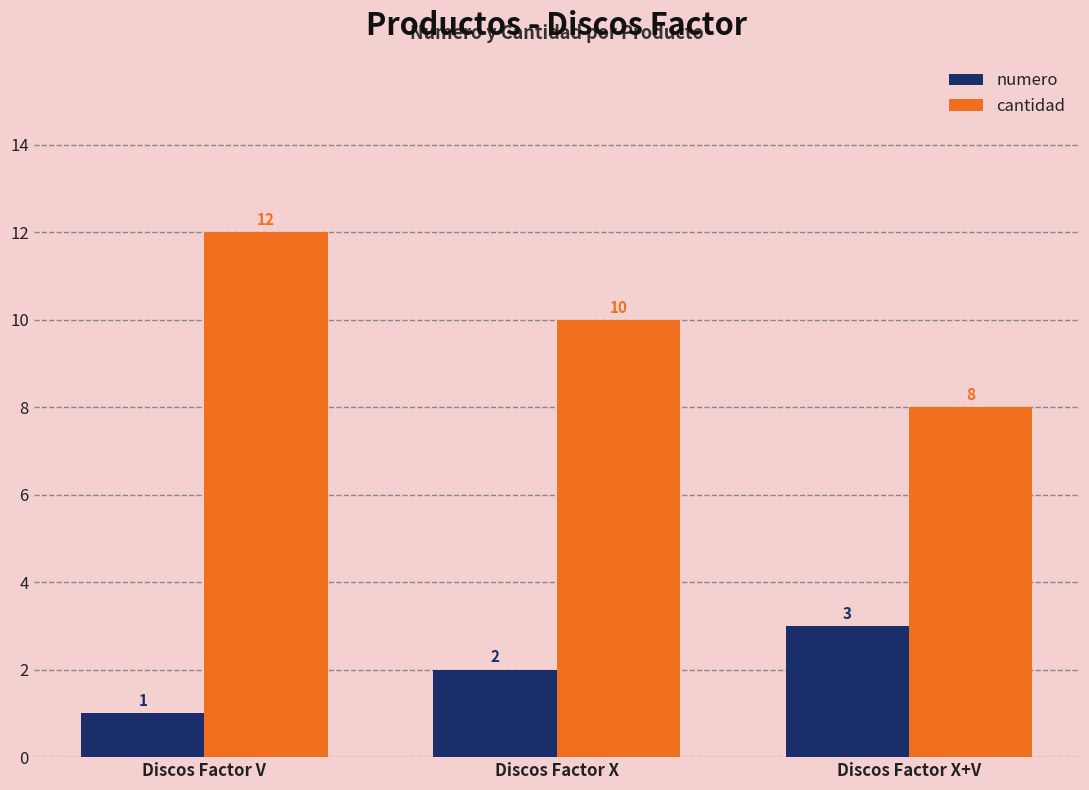

Where is cantidad nearest to the value 10?

Discos Factor X